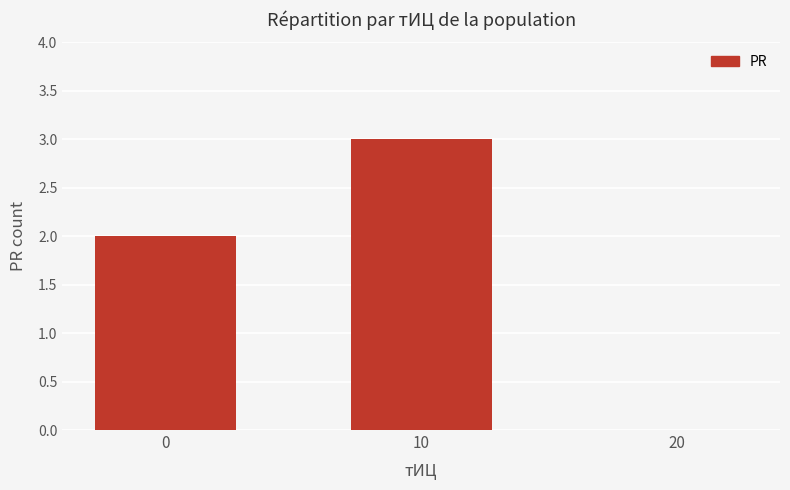

How many values are above zero?

2